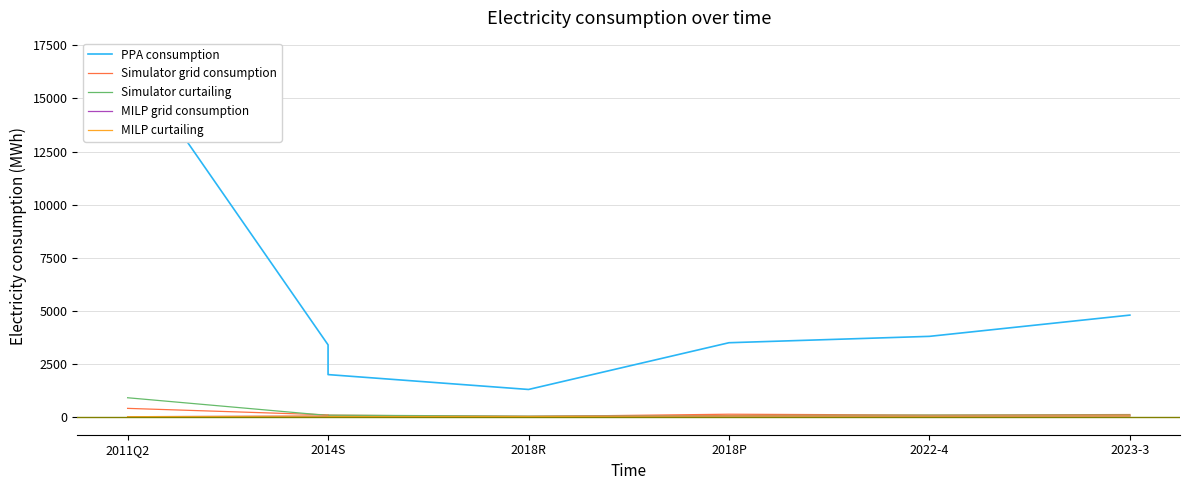

Does the chart have visible grid lines?

Yes